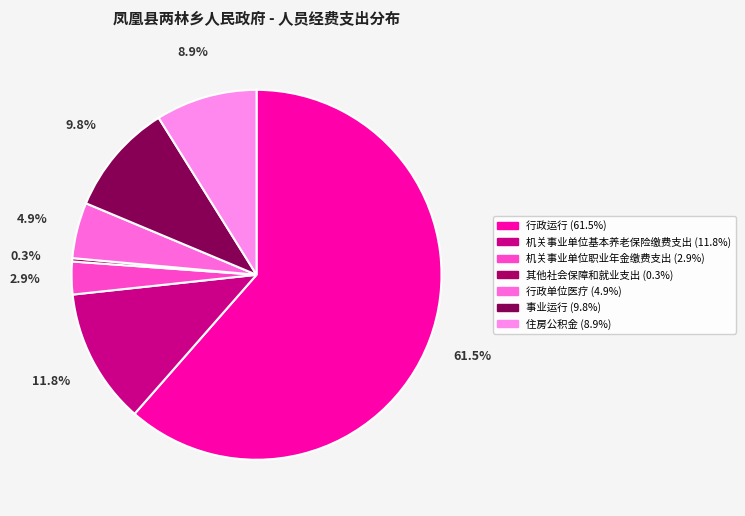

What percentage is the 机关事业单位职业年金缴费支出 slice, to the nearest percent?

3%